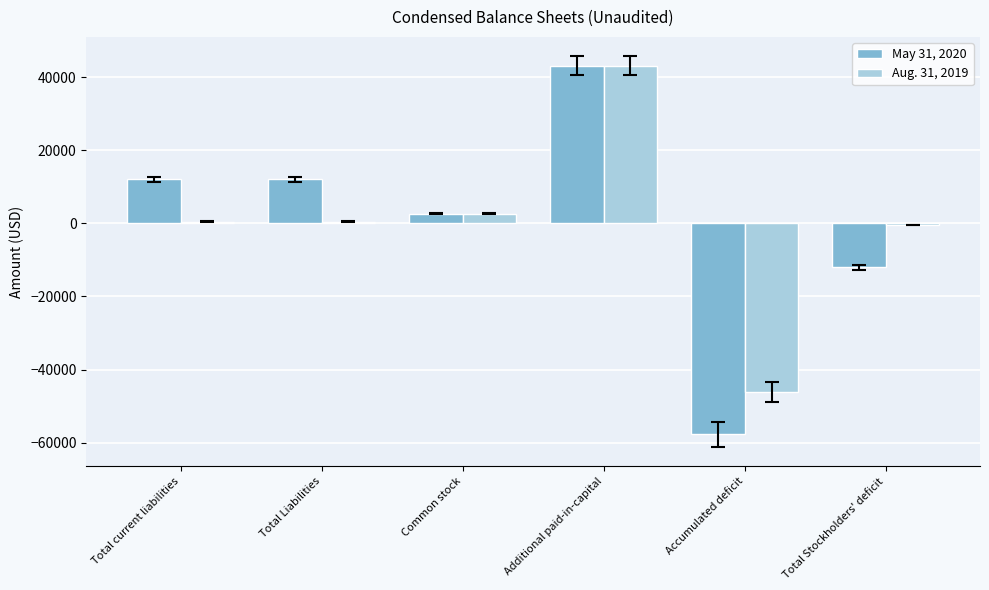

What are all the series names shown in the legend?

May 31, 2020, Aug. 31, 2019